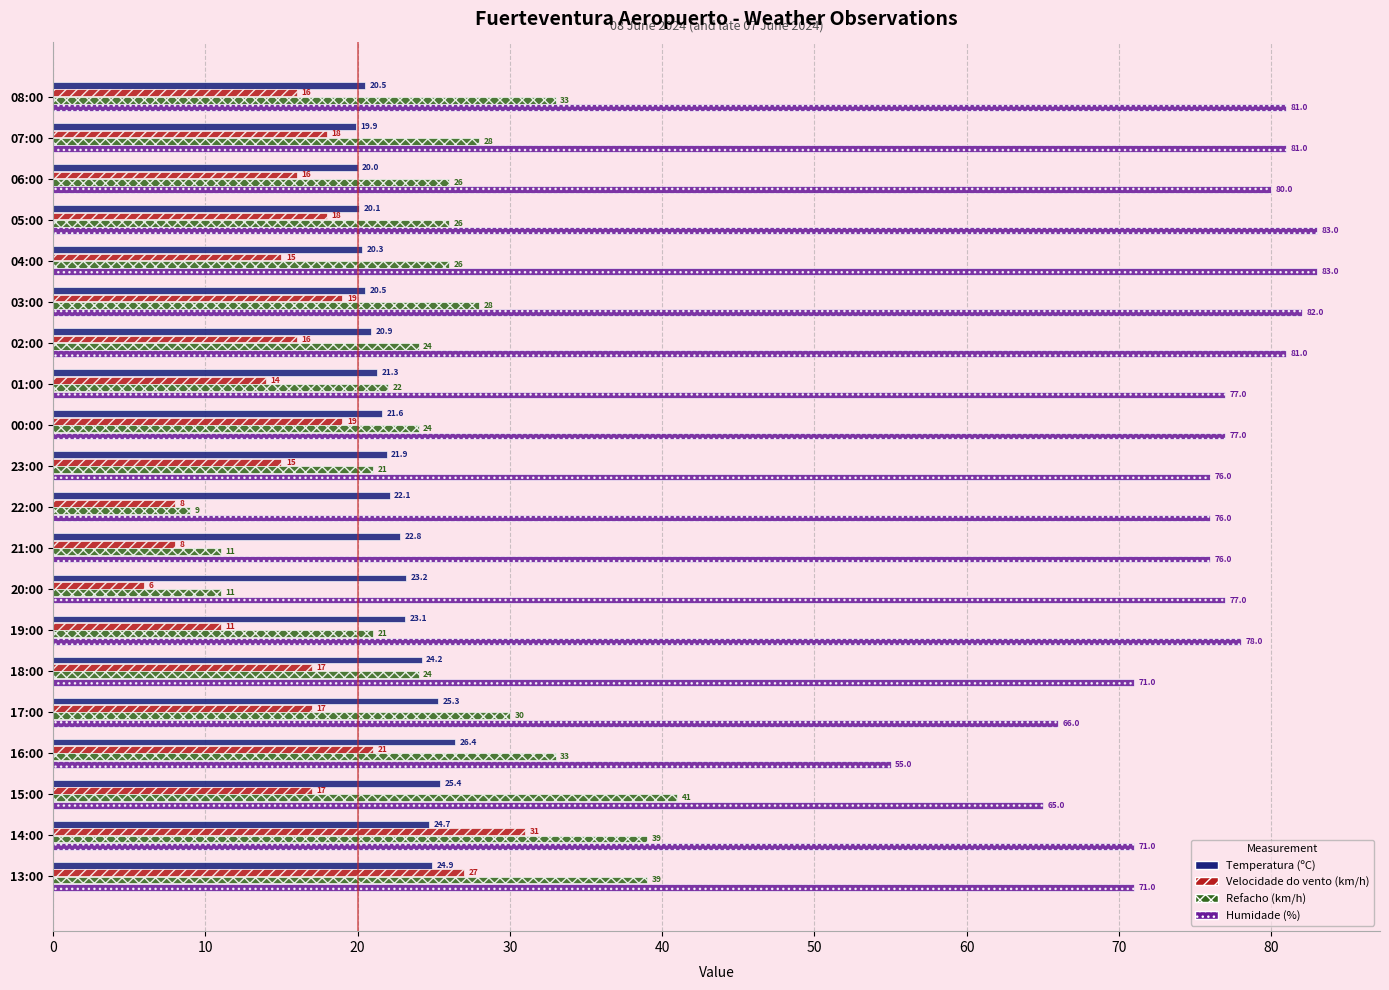

List the series in order of their peak value, lowest first.

Temperatura (ºC), Velocidade do vento (km/h), Refacho (km/h), Humidade (%)